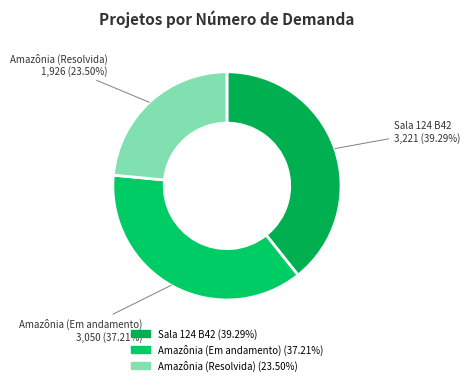

Is there a majority slice in this chart?

No